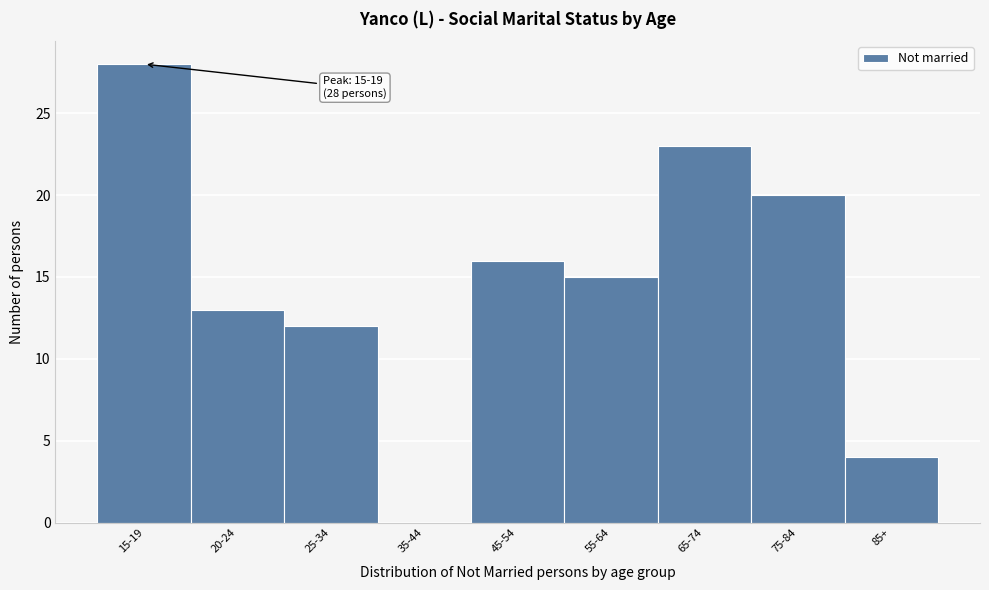

Reading left to right, transcribe all the data shown in this chart.

15-19=28	20-24=13	25-34=12	35-44=0	45-54=16	55-64=15	65-74=23	75-84=20	85+=4